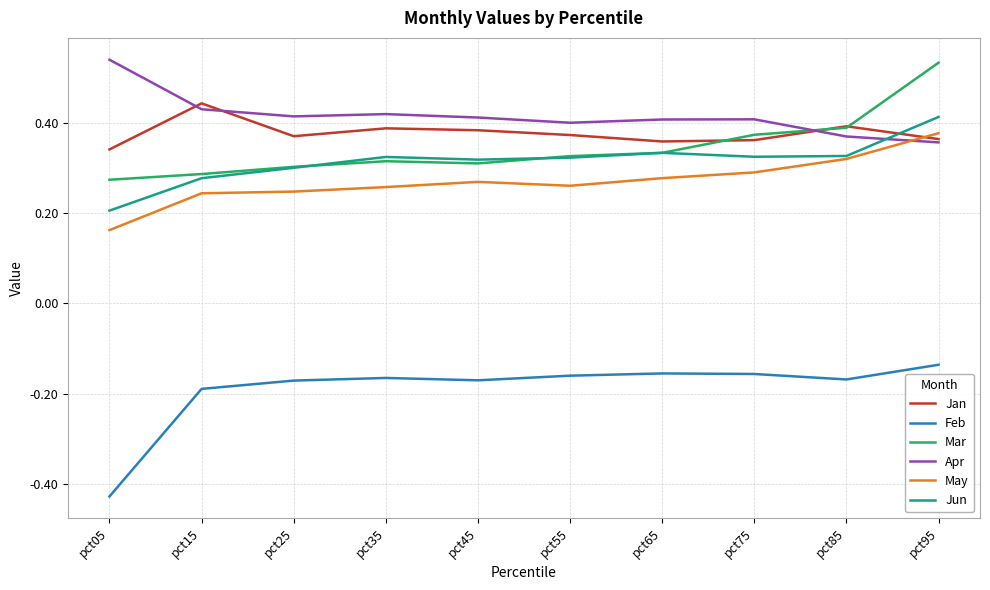

At which category is the sum across all series the highest?

pct95